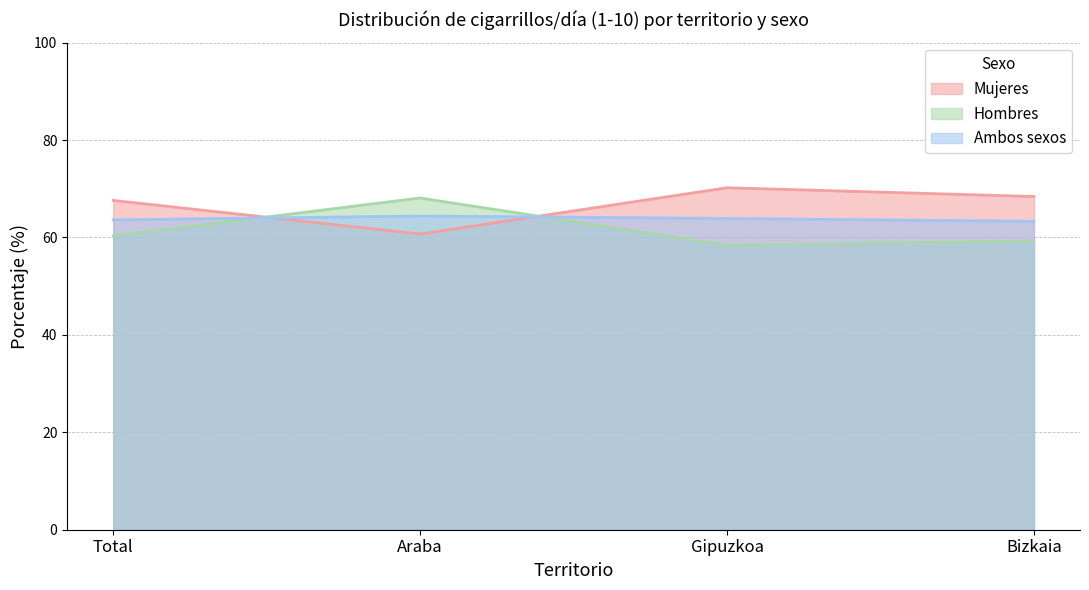

Which series has the largest total across all categories?

Mujeres